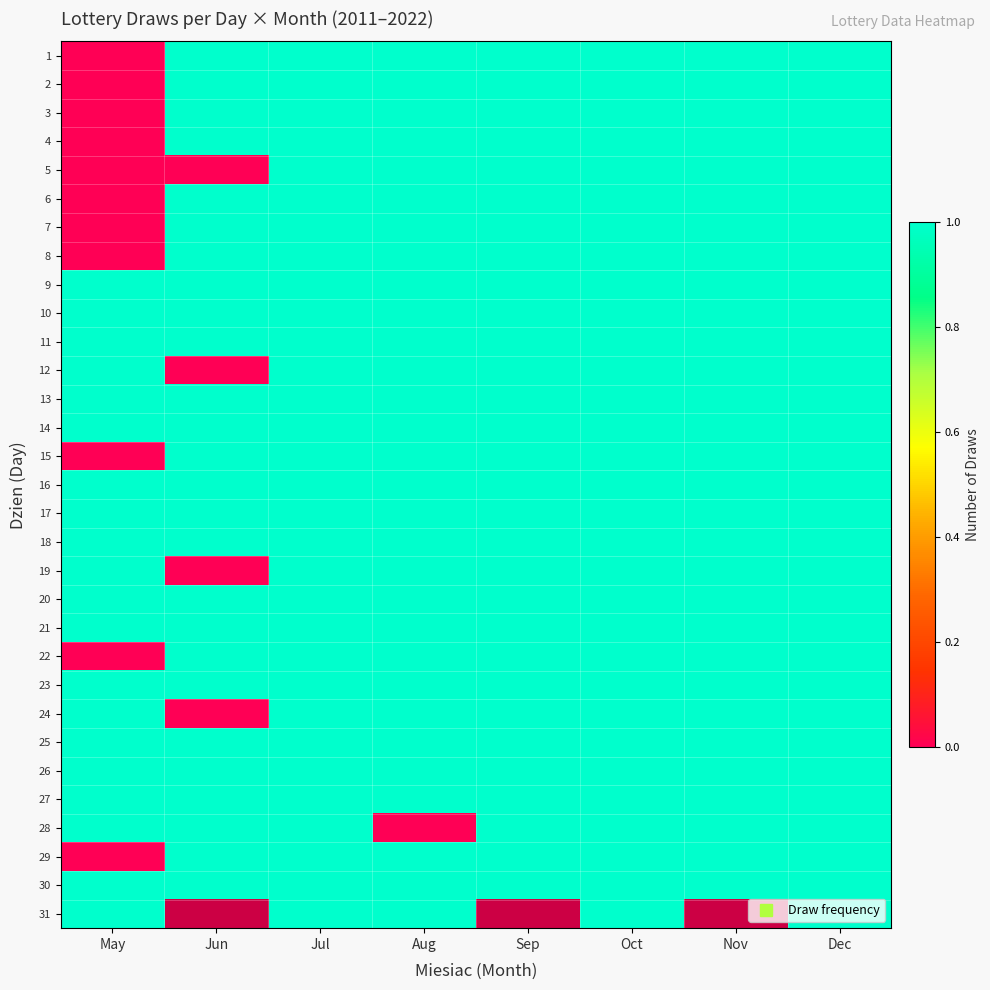

What is the total value across all series at Aug?

30.0